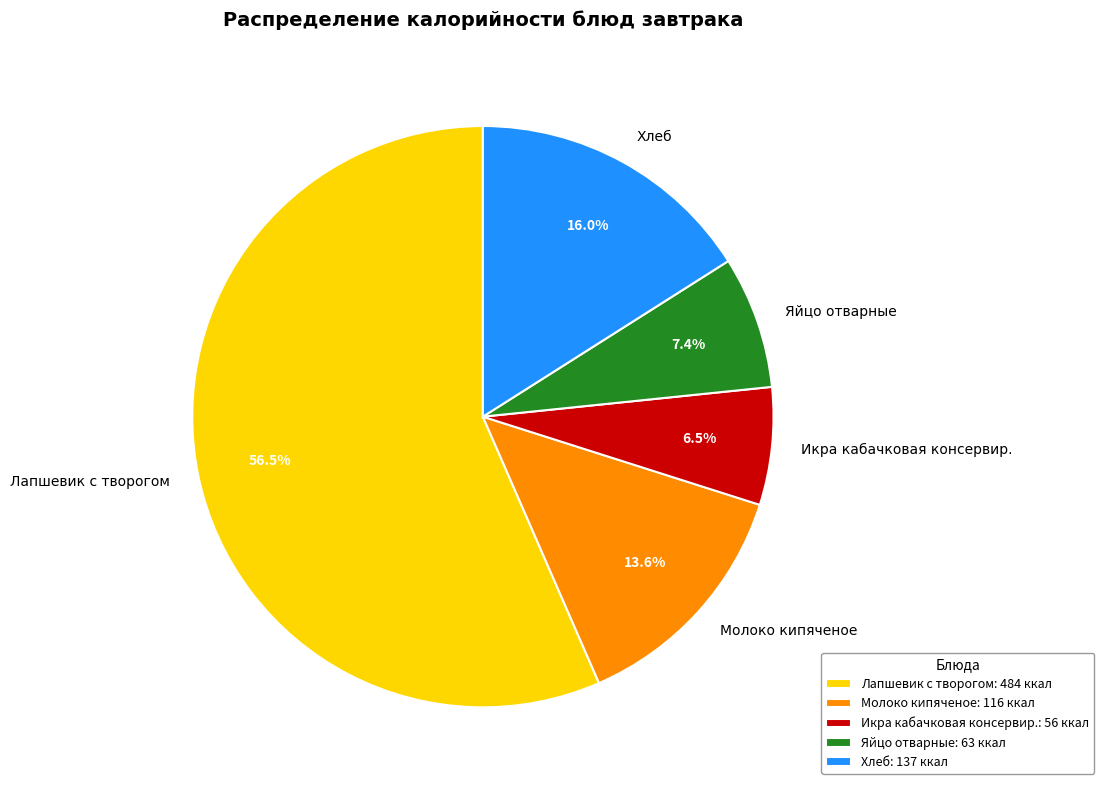

Rank the categories by value from lowest to highest.

Икра кабачковая консервир., Яйцо отварные, Молоко кипяченое, Хлеб, Лапшевик с творогом